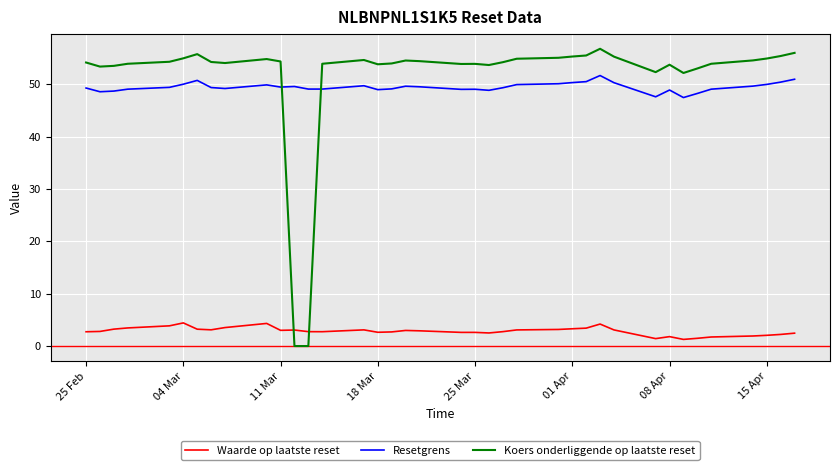

What is the greatest value displayed?

56.8